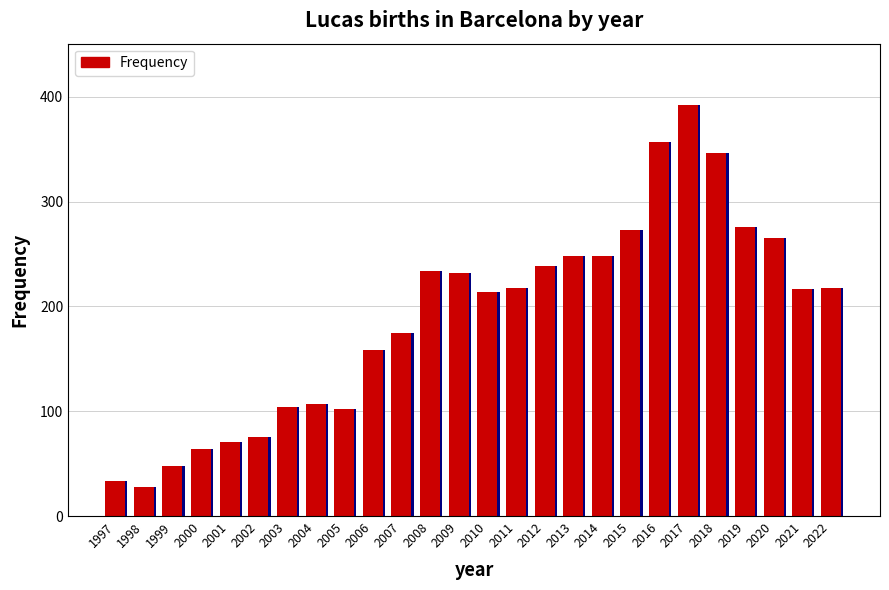

Reading left to right, extract all data points from this chart.

1997=33	1998=28	1999=48	2000=64	2001=71	2002=75	2003=104	2004=107	2005=102	2006=158	2007=175	2008=234	2009=232	2010=214	2011=218	2012=239	2013=248	2014=248	2015=273	2016=357	2017=392	2018=346	2019=276	2020=265	2021=217	2022=218